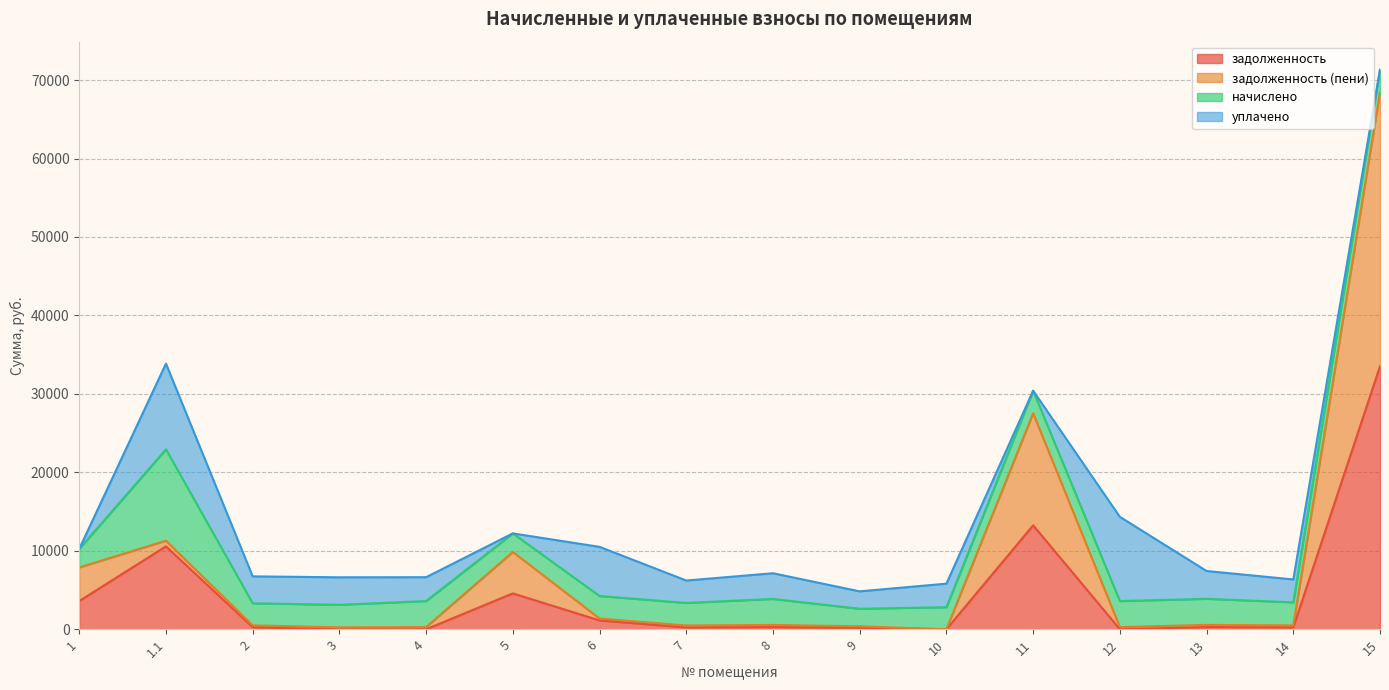

How many values in the задолженность series exceed 276?

8